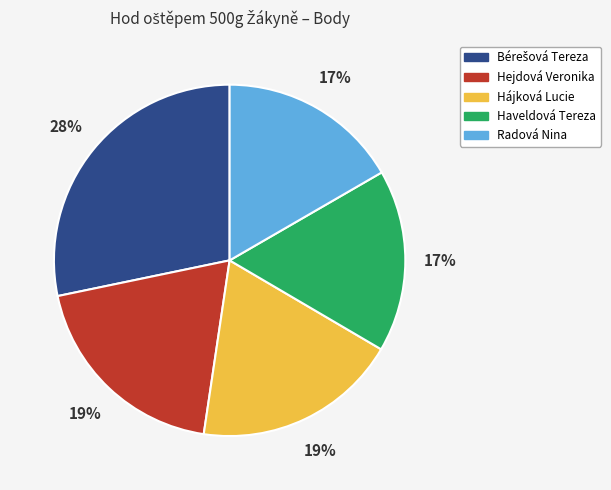

True or false: Hejdová Veronika accounts for 29% of the total.

False